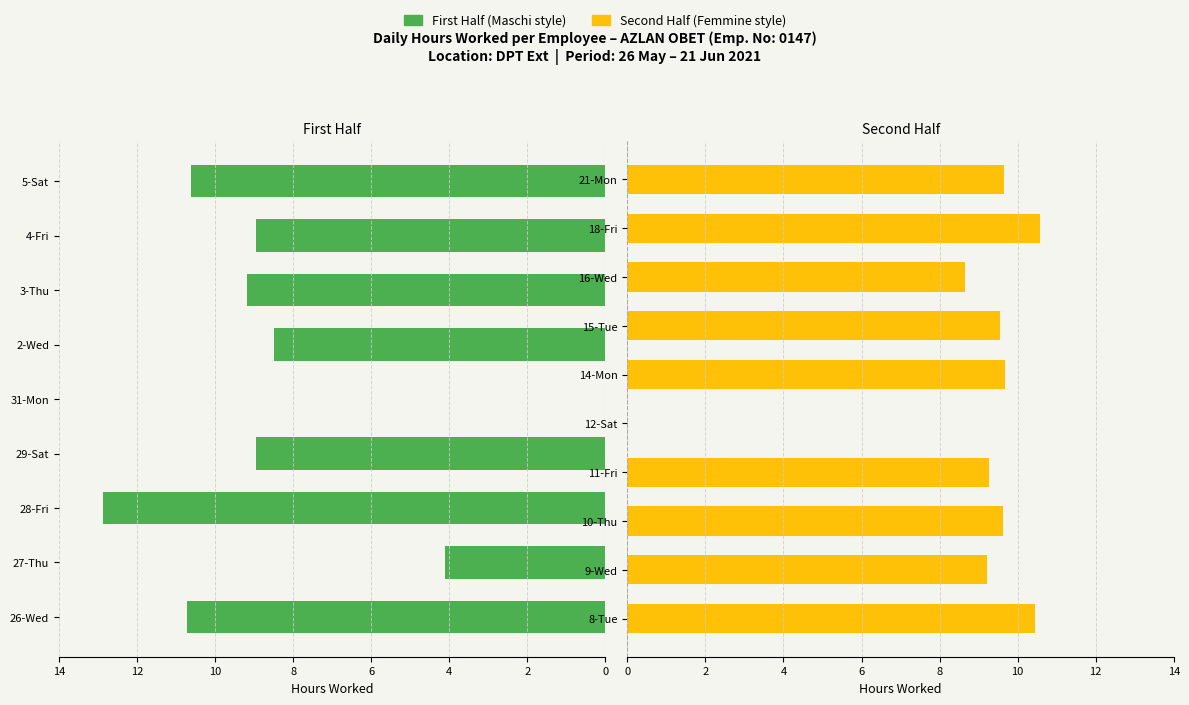

What is the sum of the values at 18-Fri and 2-Wed?

19.1